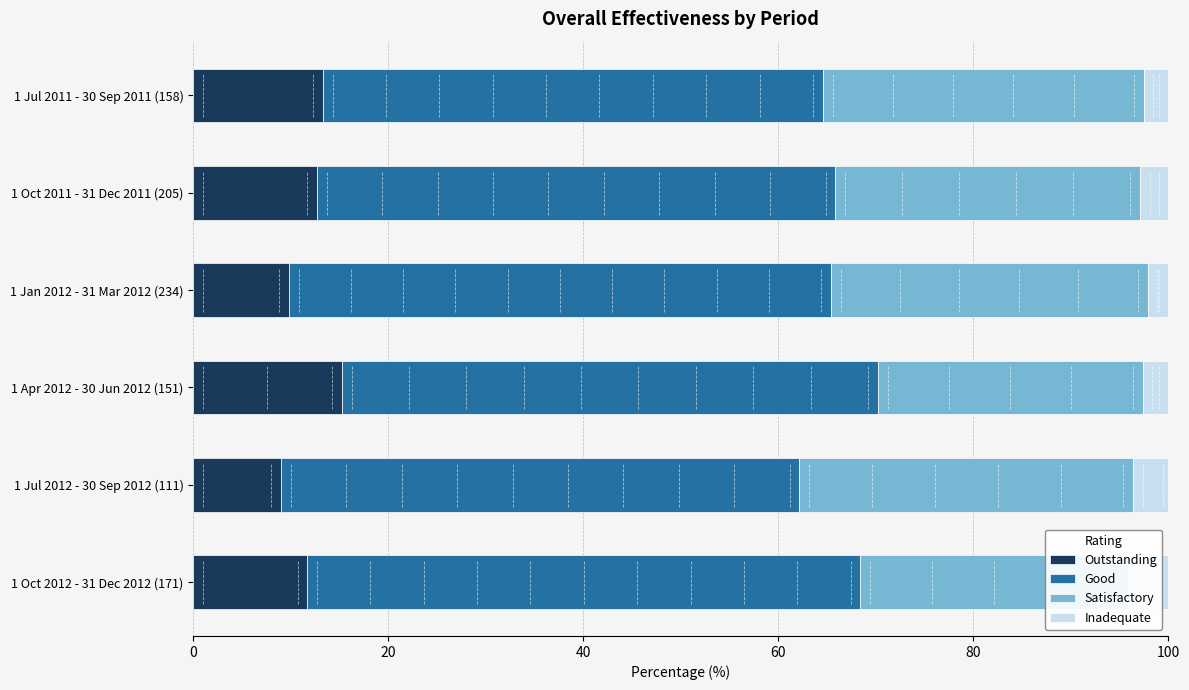

What is the difference between the second highest and second lowest values in the Outstanding series?

3.5